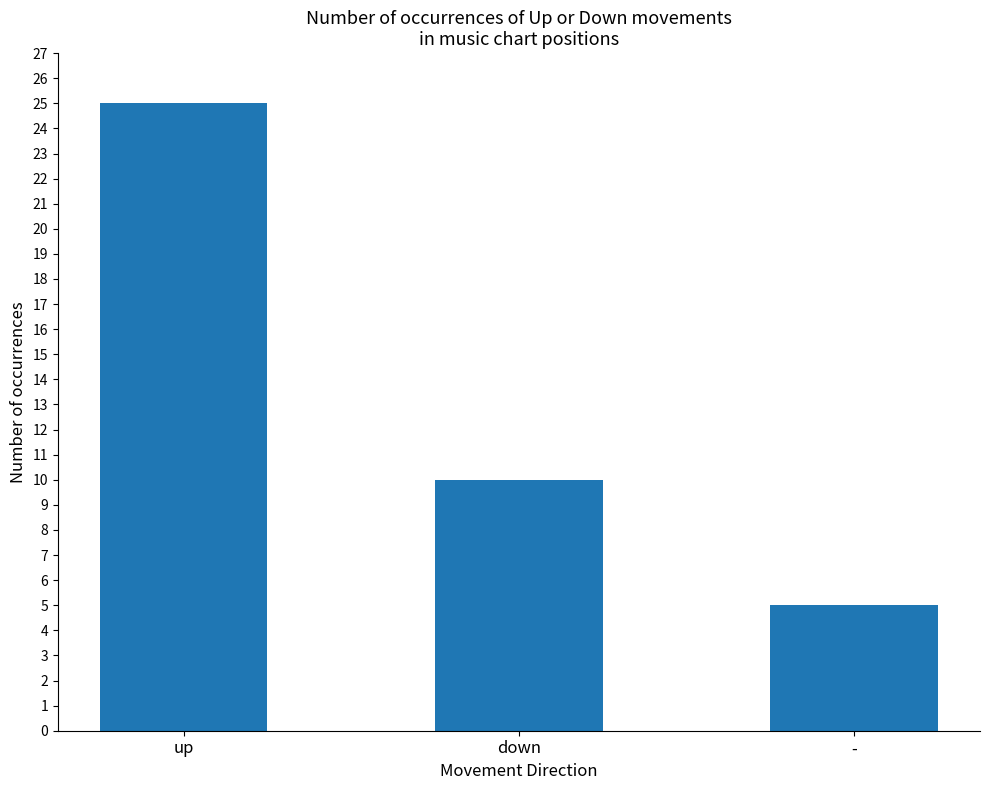

Are the bars horizontal?

No